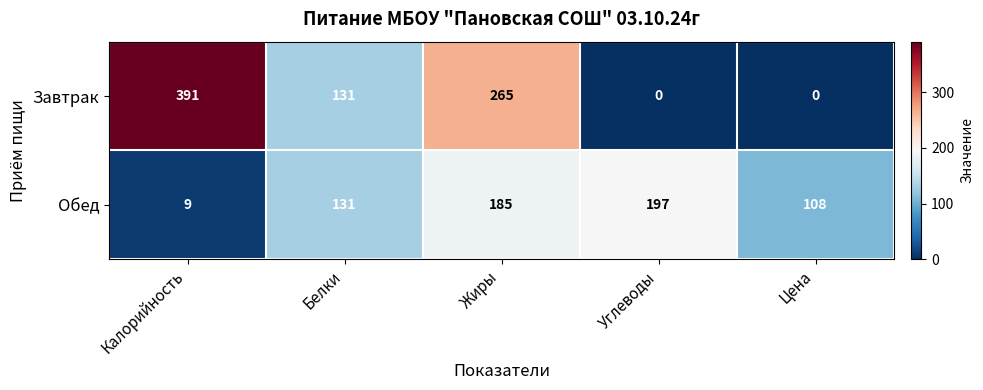

What is the average value of the Завтрак series?

157